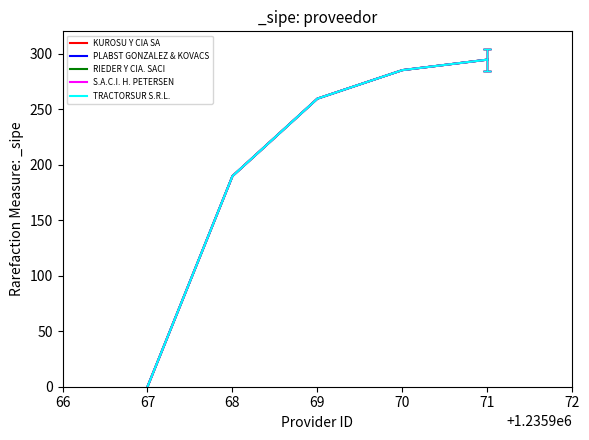

At which label does PLABST GONZALEZ & KOVACS reach its peak?

71